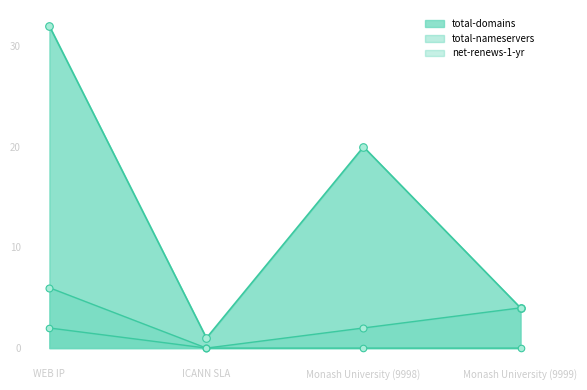

At how many categories does at least one series exceed 16?

2